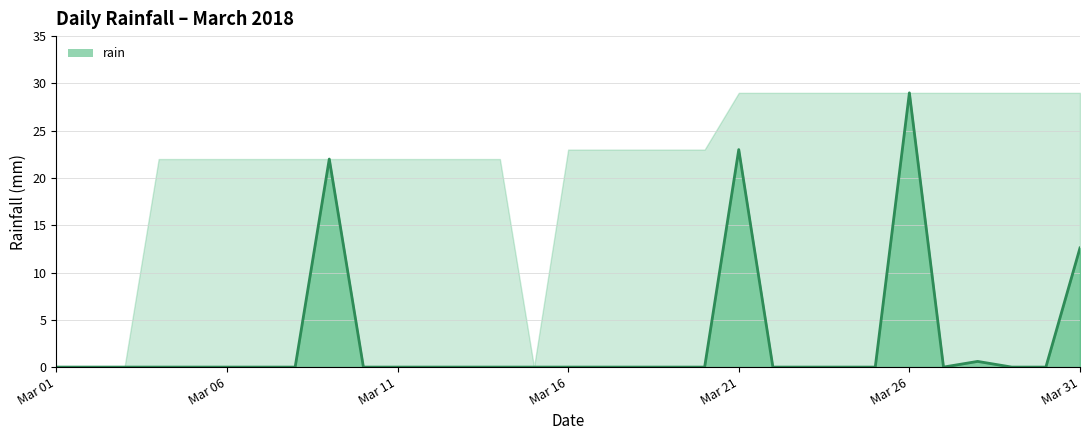

What is the difference between the maximum and minimum values?

29.0